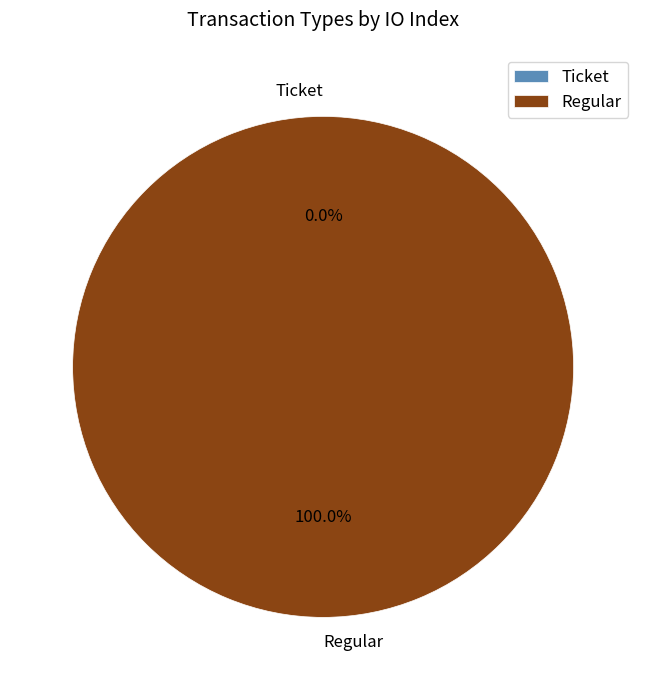

What is the change in value from Ticket to Regular?

+2